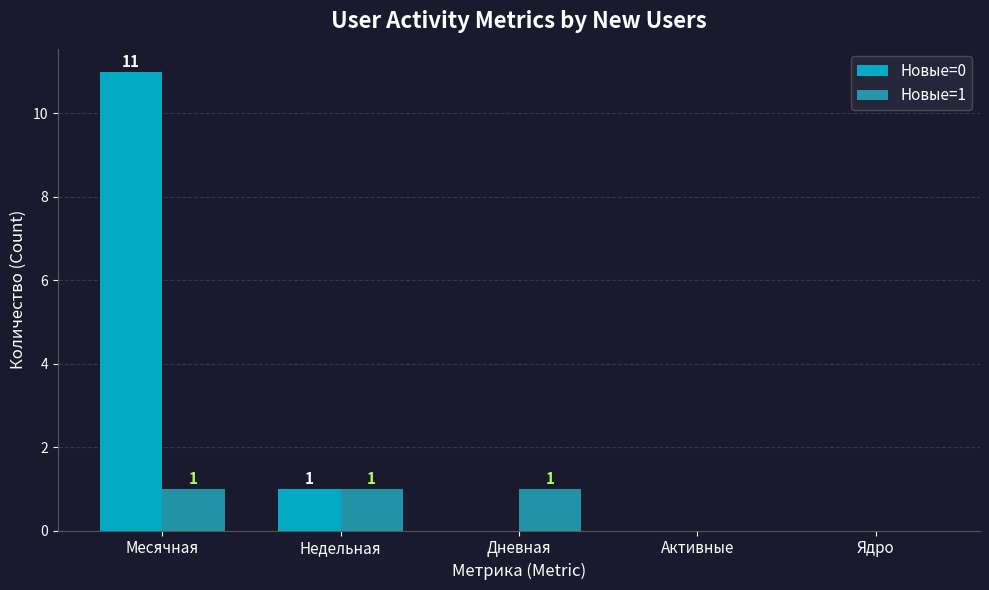

Which series has the largest total across all categories?

Новые=0